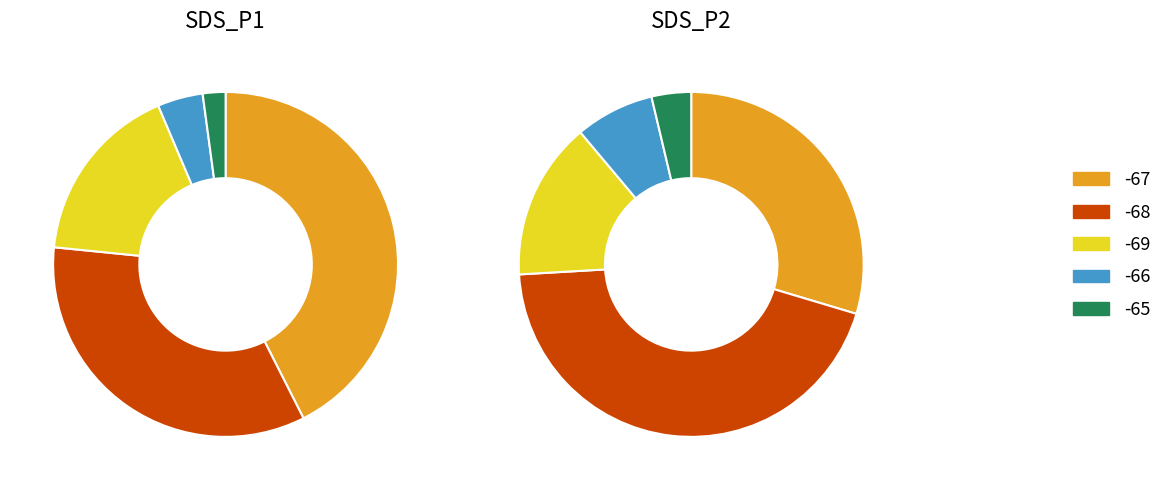

To the nearest percent, what is the average slice percentage?

20%